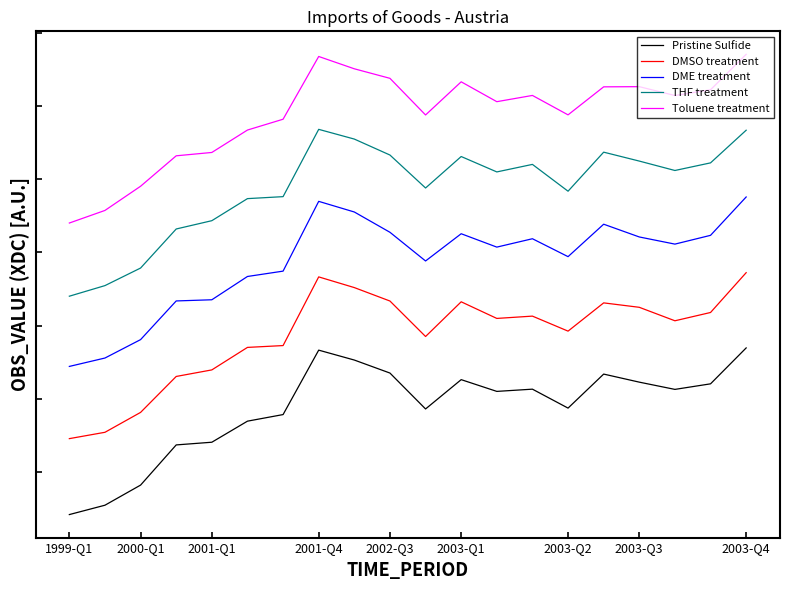

Is this an area chart (filled region under the line)?

No